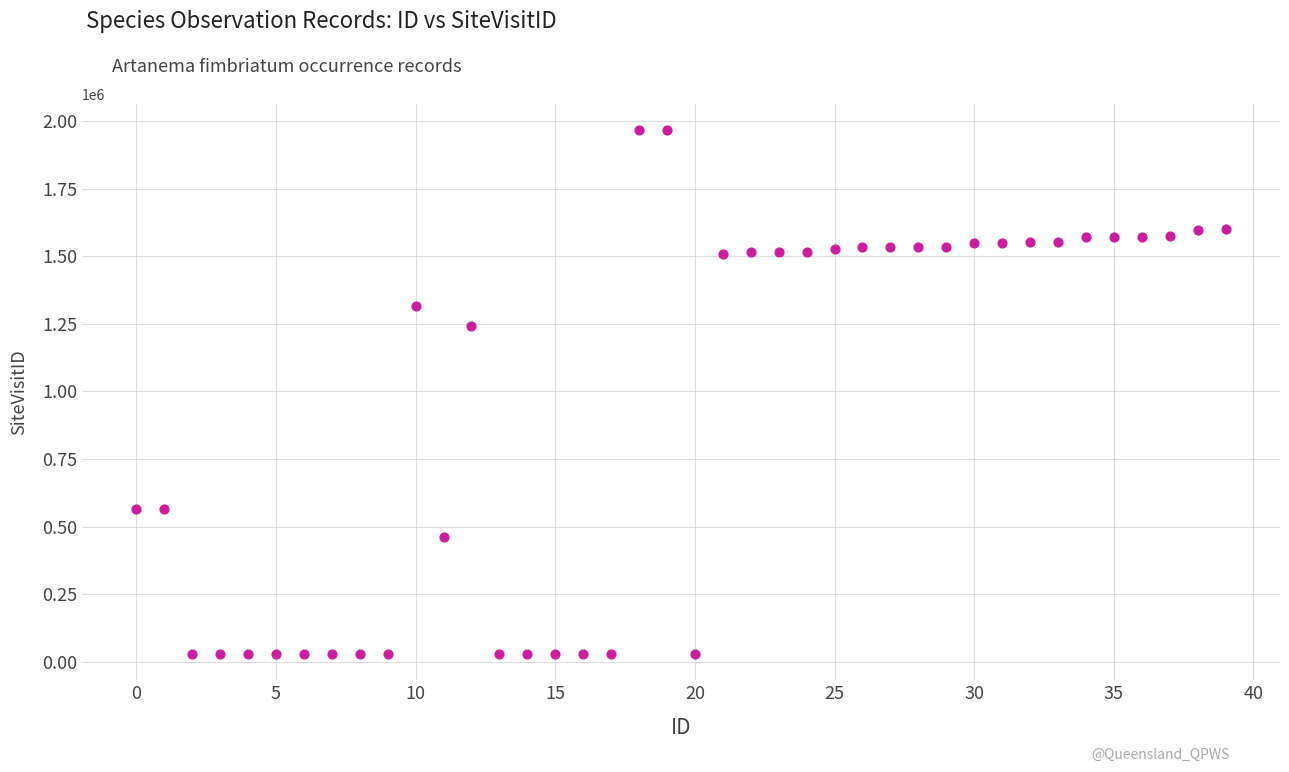

What Y value in the scatter plot is closest to 997275?

1242532